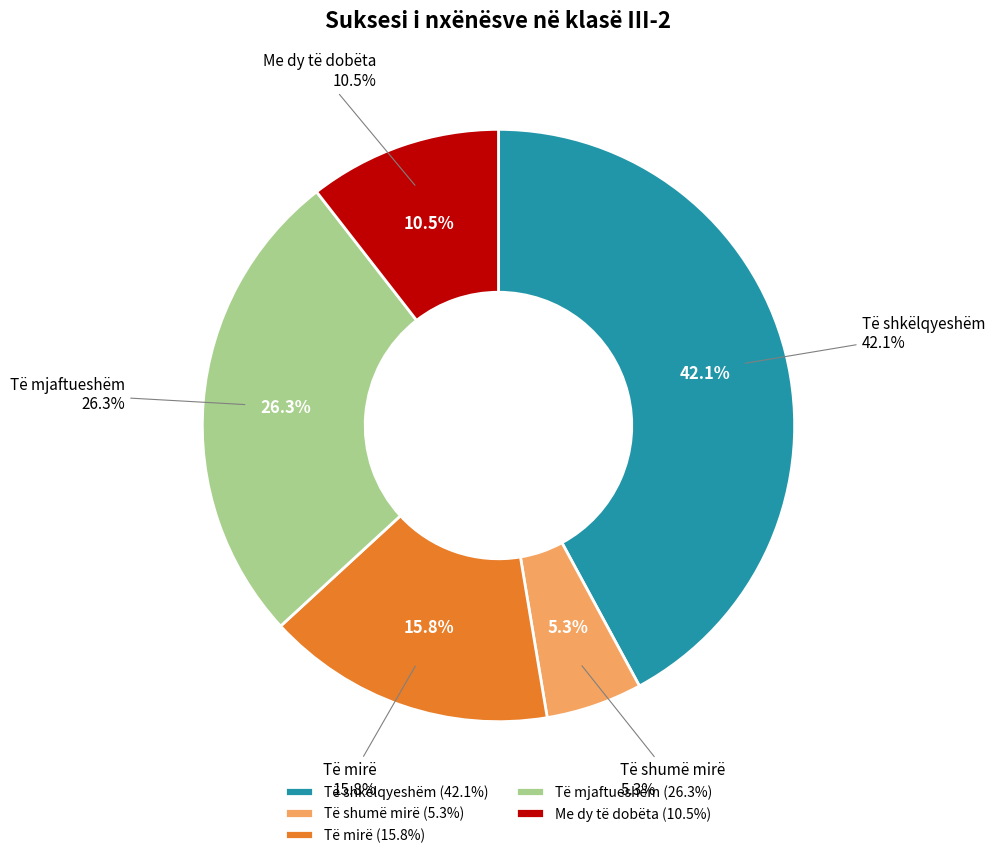

Which category has the biggest portion of the pie?

Të shkëlqyeshëm